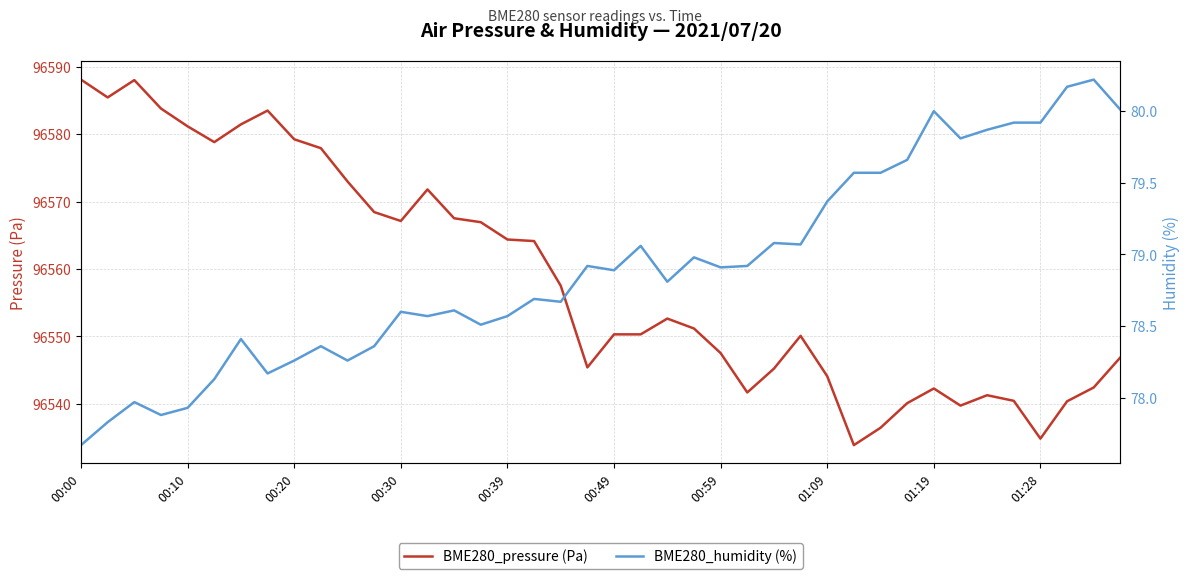

In BME280_pressure (Pa), how many points are higher than both neighbors (excluding endpoints)?

7